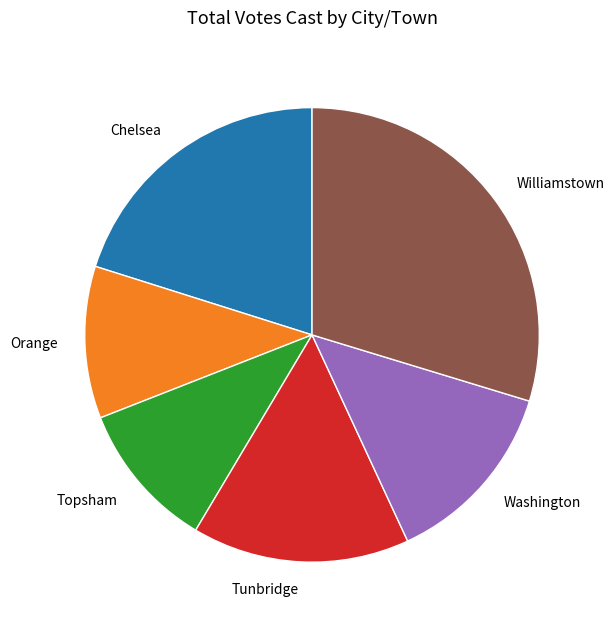

Approximately how many times larger is the value at Tunbridge compared to Washington?

1.2